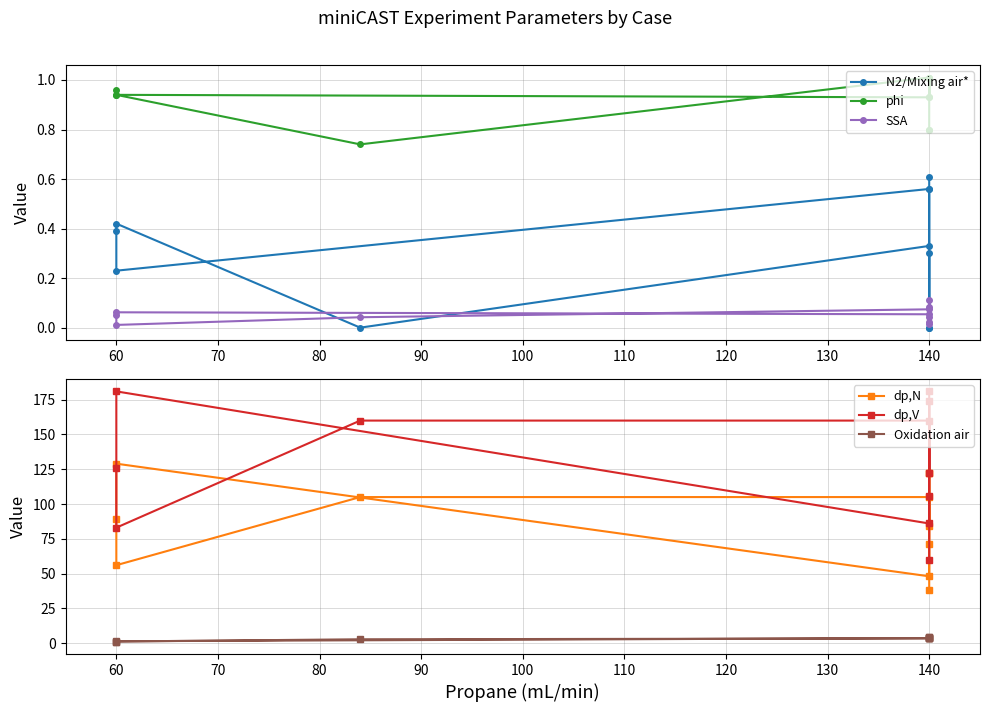

What is the total value across all series at 140?

102.9